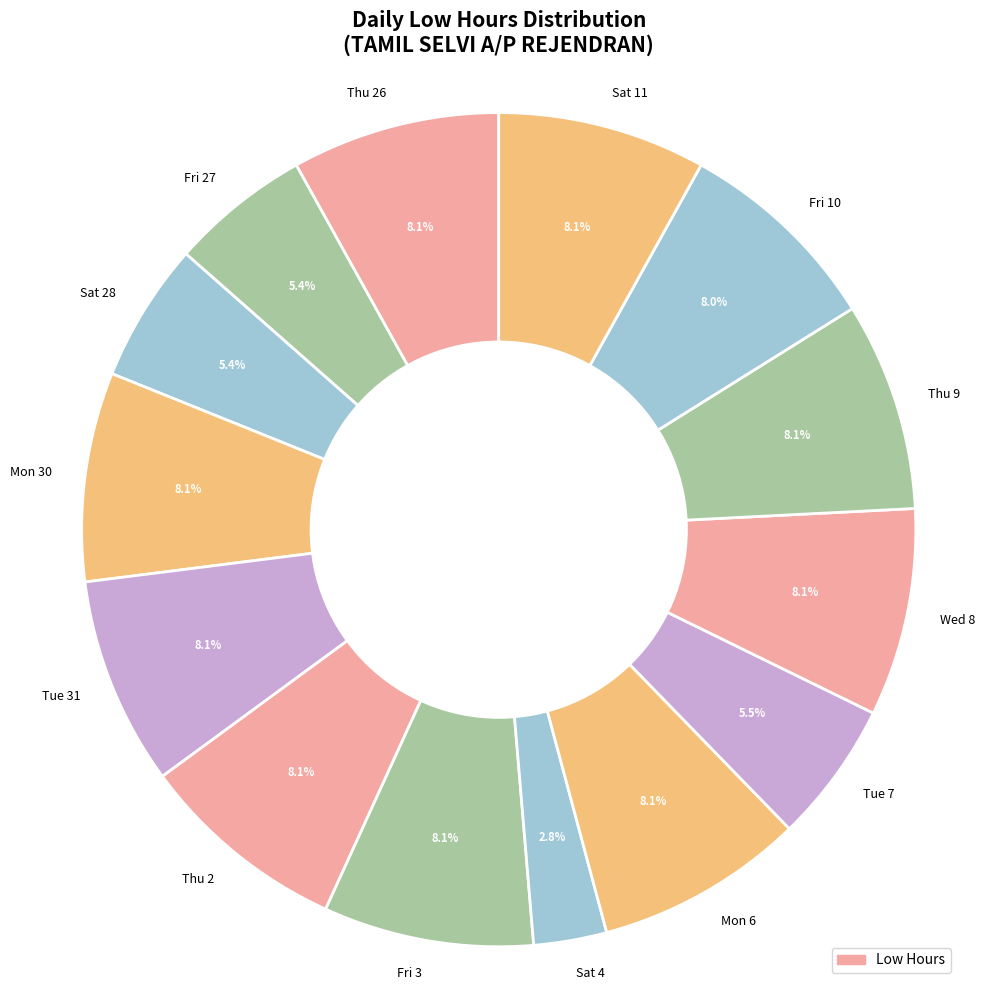

To the nearest percent, what portion does Fri 27 represent?

5%